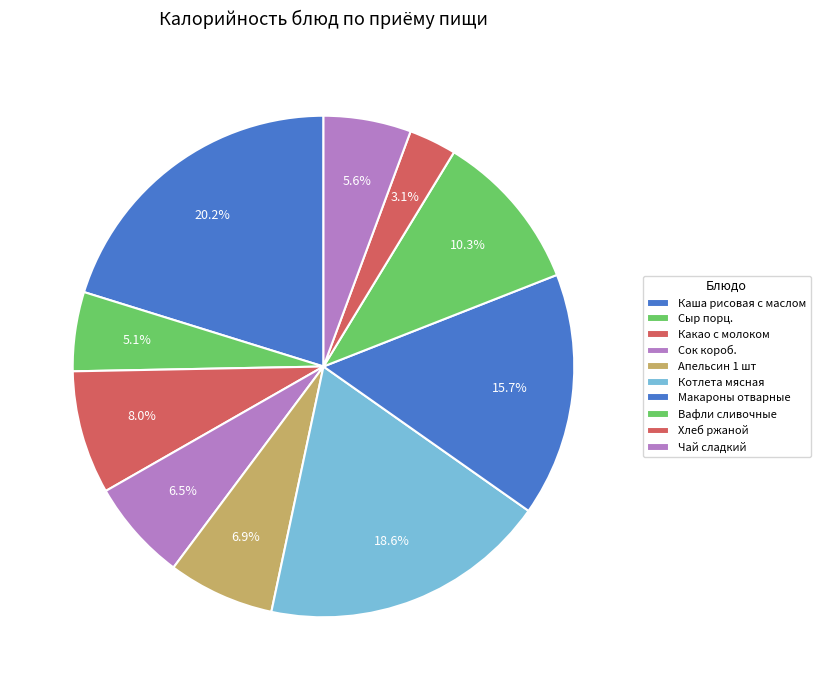

Count the number of slices in the pie.

10